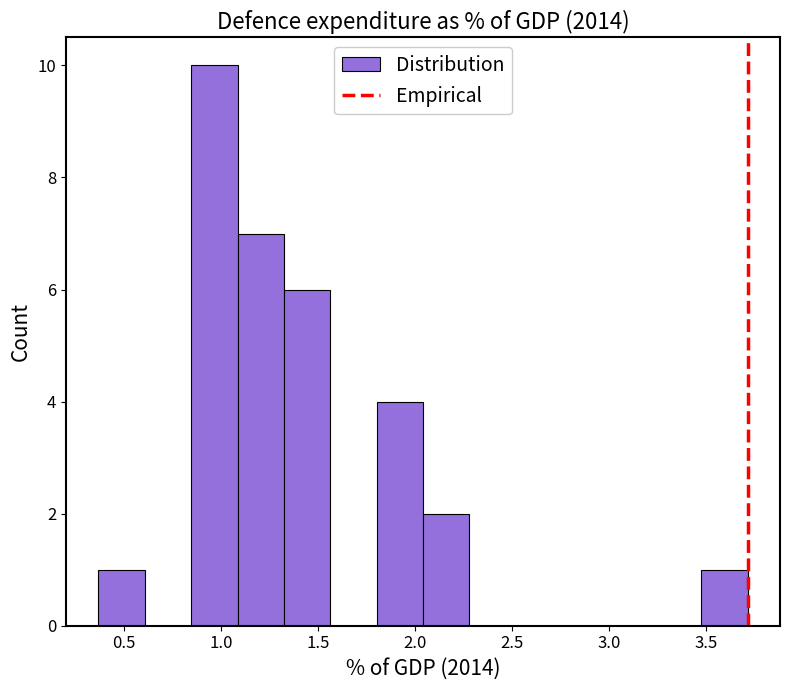

How tall is the bar that spans 1.10 to 1.30 on the x-axis? Neither the bar edges nor the heights are printed on the chart, so give them approximately, as read against the axes.

7